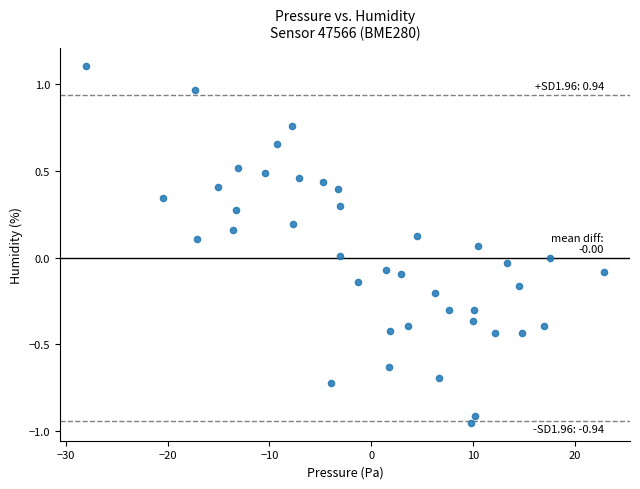

What is the range of Y values (max minus min)?

2.1